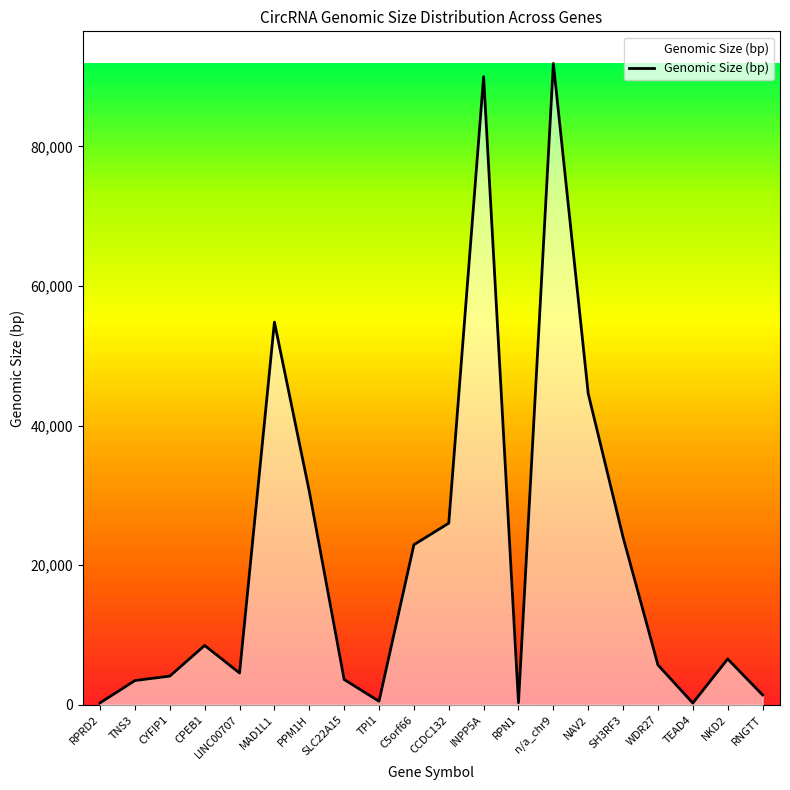

Count the number of categories in the chart.

20